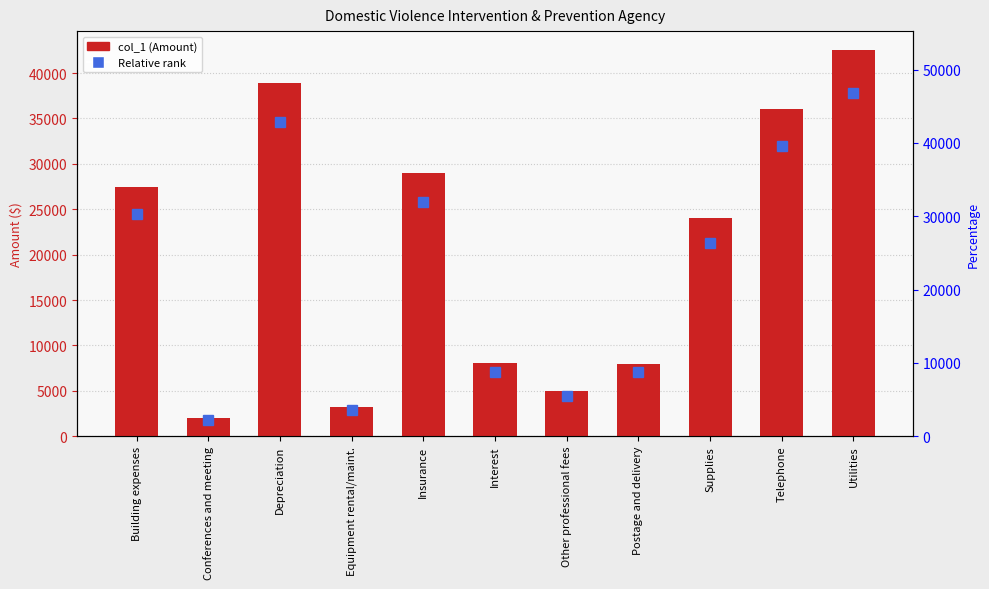

List the labels in order of value, largest first.

Utilities, Depreciation, Telephone, Insurance, Building expenses, Supplies, Interest, Postage and delivery, Other professional fees, Equipment rental/maint., Conferences and meeting